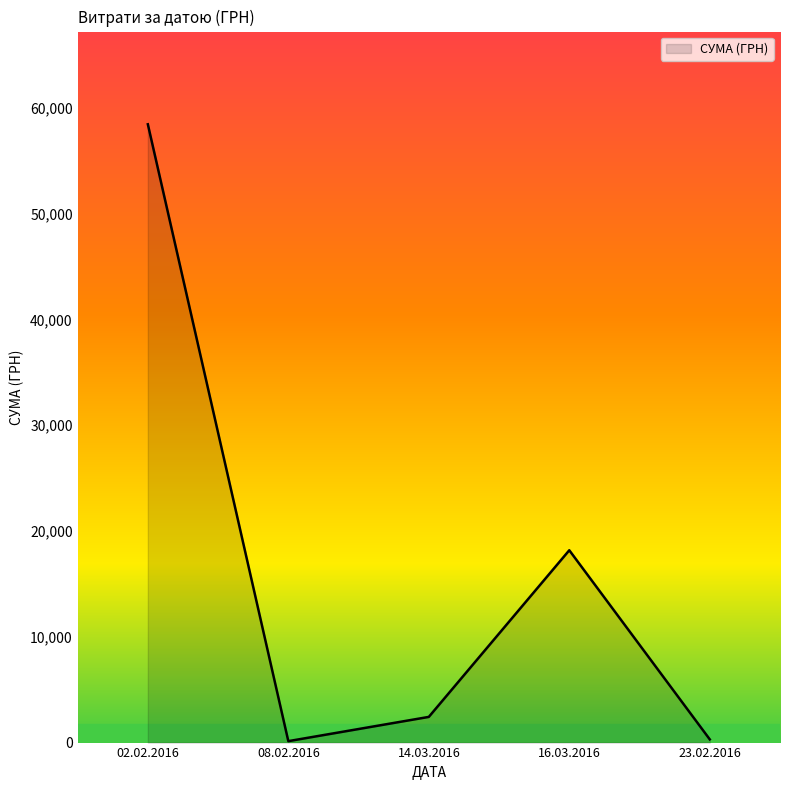

Does the chart display data point markers on the line(s)?

No